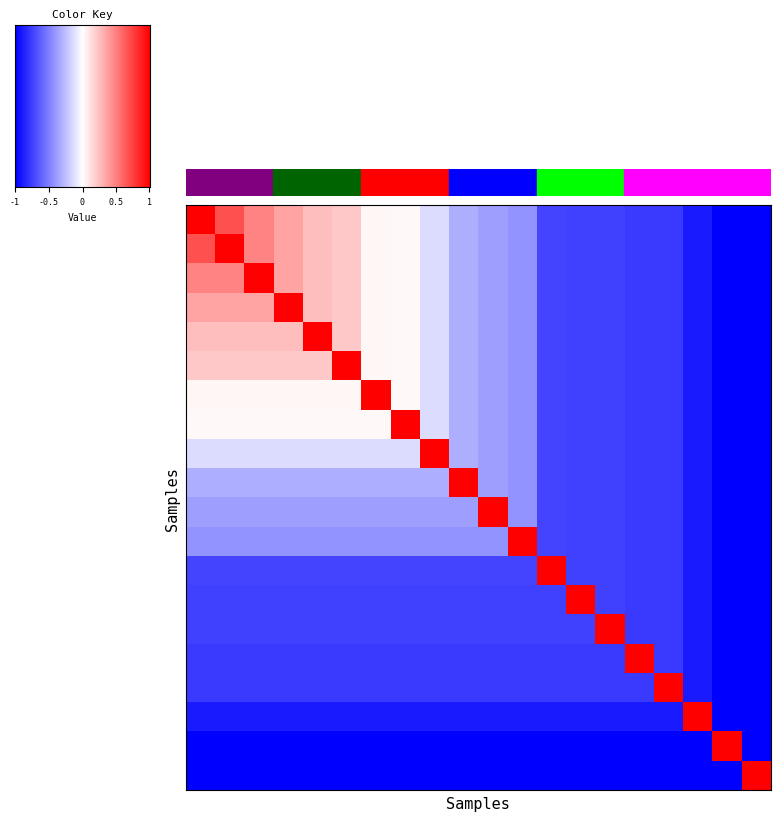

How many data points does each series have?

20